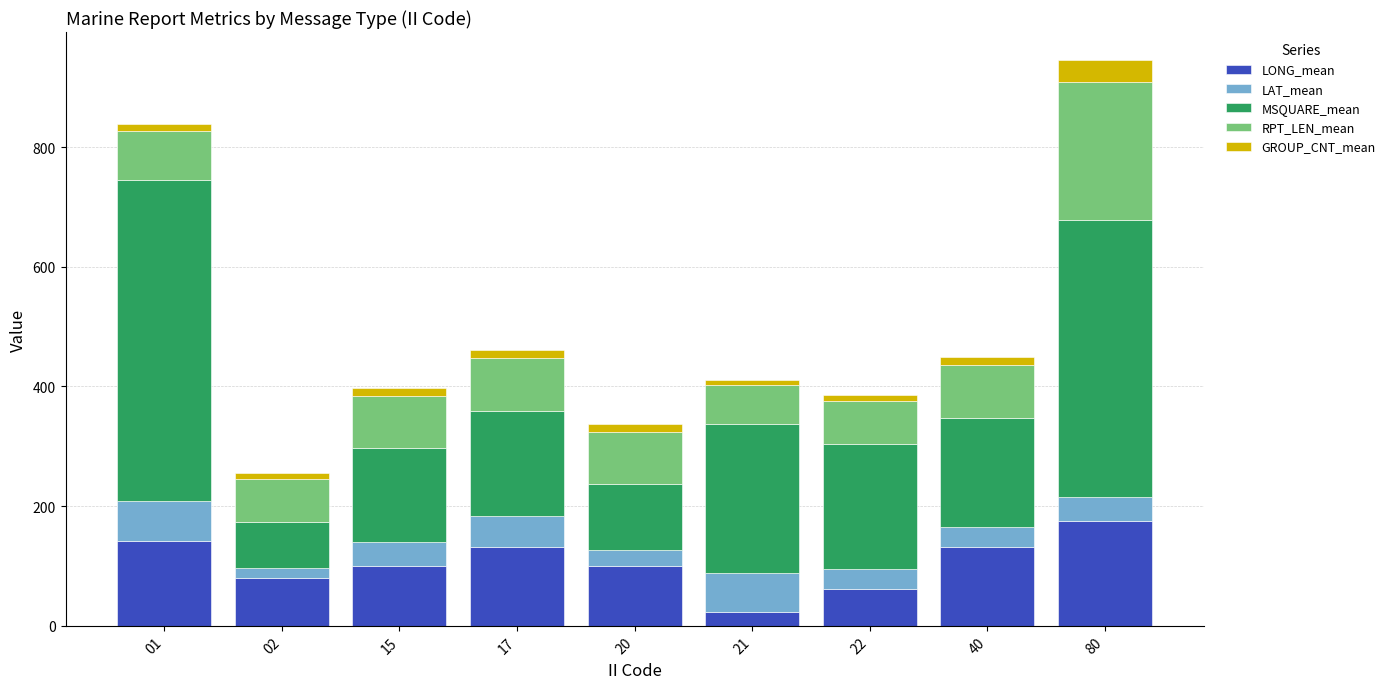

True or false: LONG_mean has a value of 22.4 at 21.

True